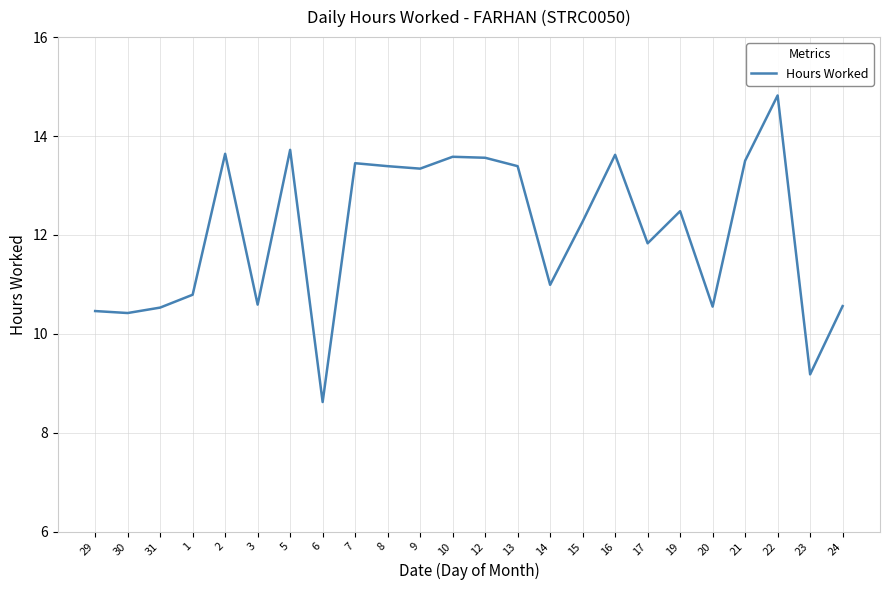

Where does the data first go above 12?

2